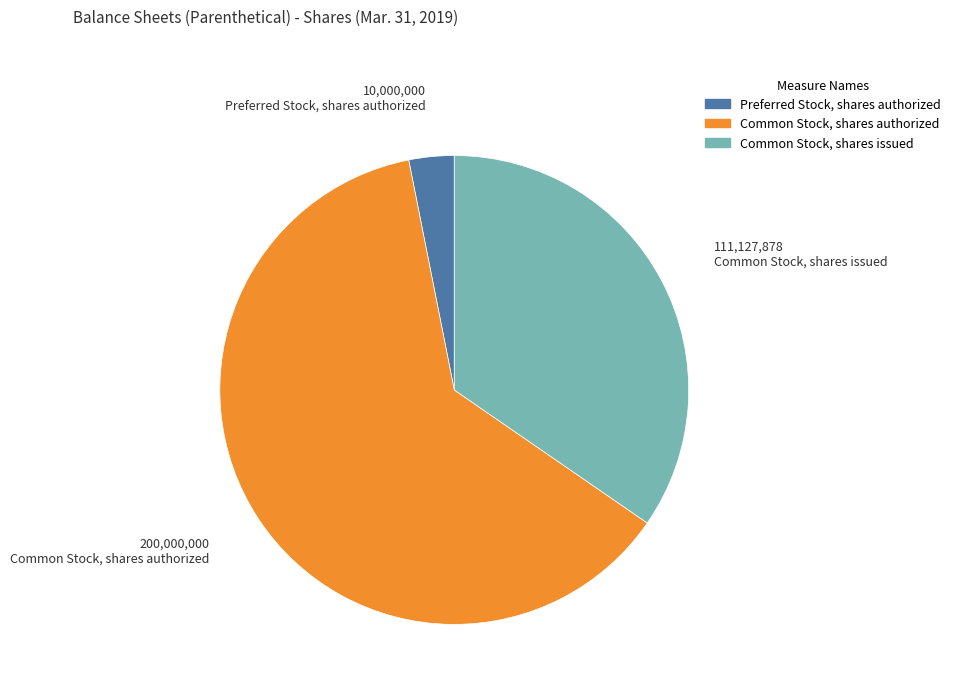

Combined, do Preferred Stock, shares authorized and Common Stock, shares authorized account for over 50%?

Yes